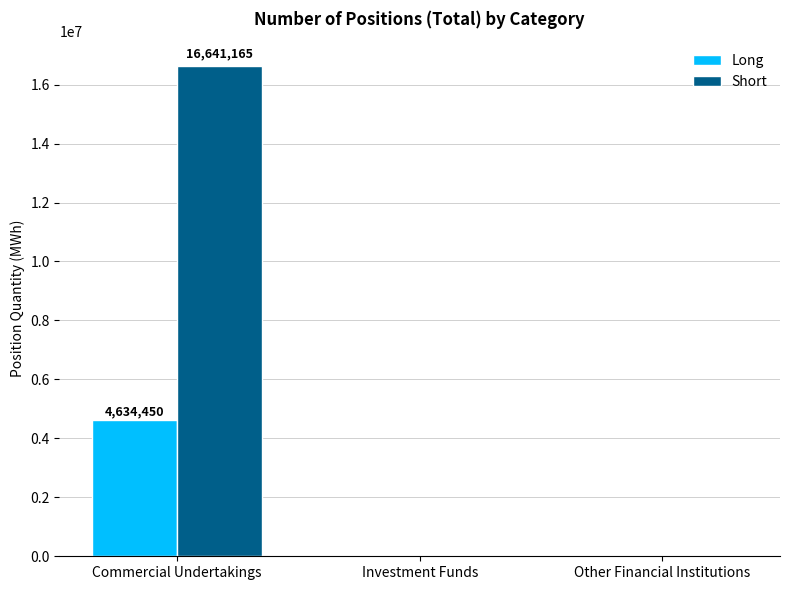

Reading right to left, what are all the values shown in this chart?

Long: 0	0	4634450
Short: 0	0	16641165